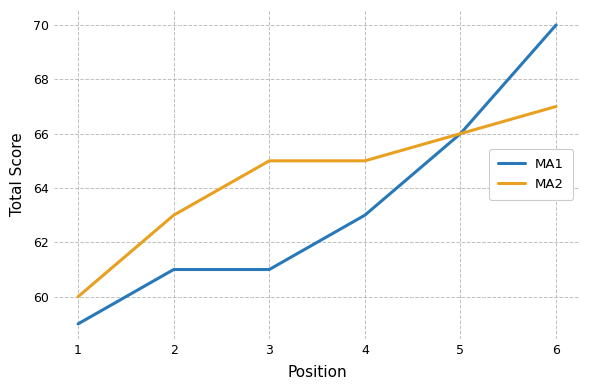

Is the value of MA1 at 5 greater than the value of MA2 at 2?

Yes